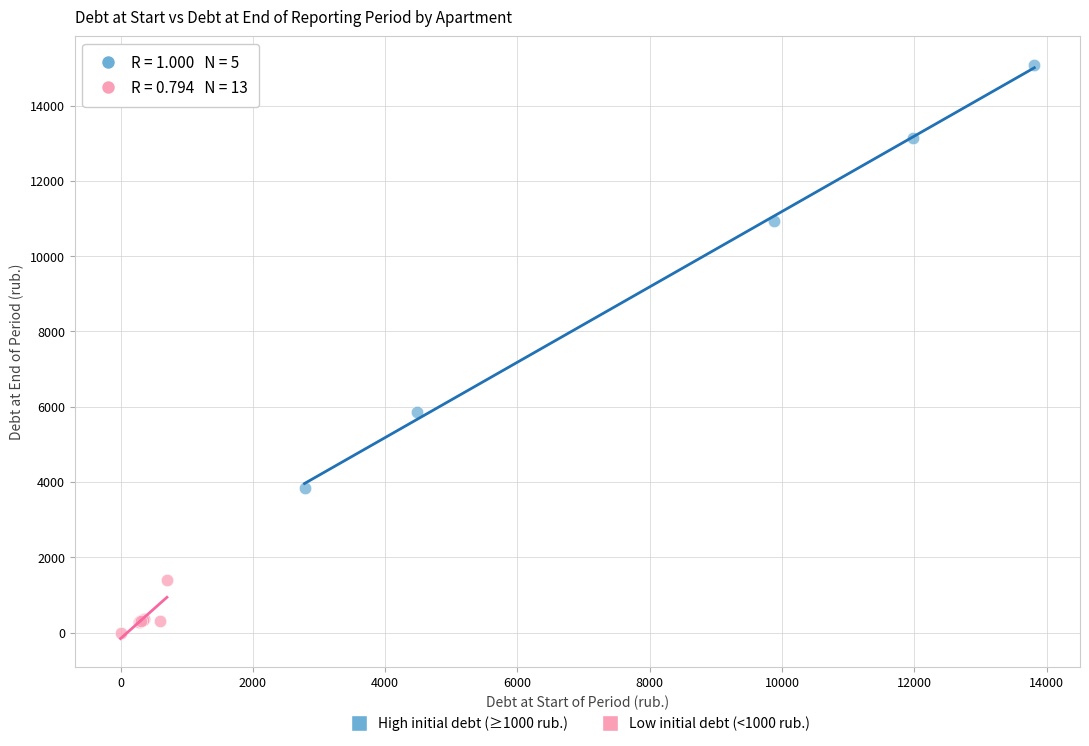

Which series has the largest Y range (max minus min)?

High initial debt (≥1000 rub.)